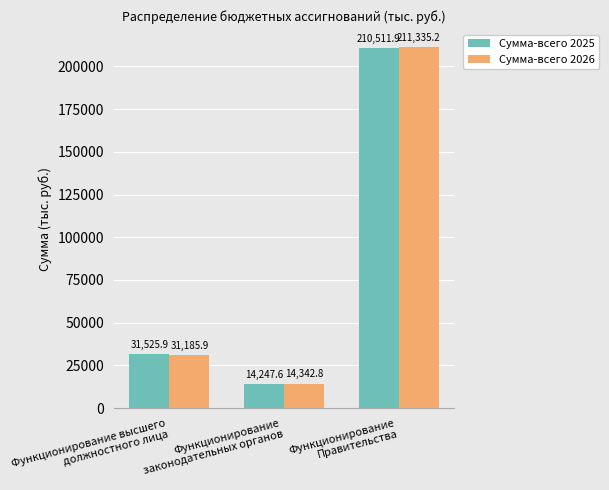

How many groups of bars are there?

3